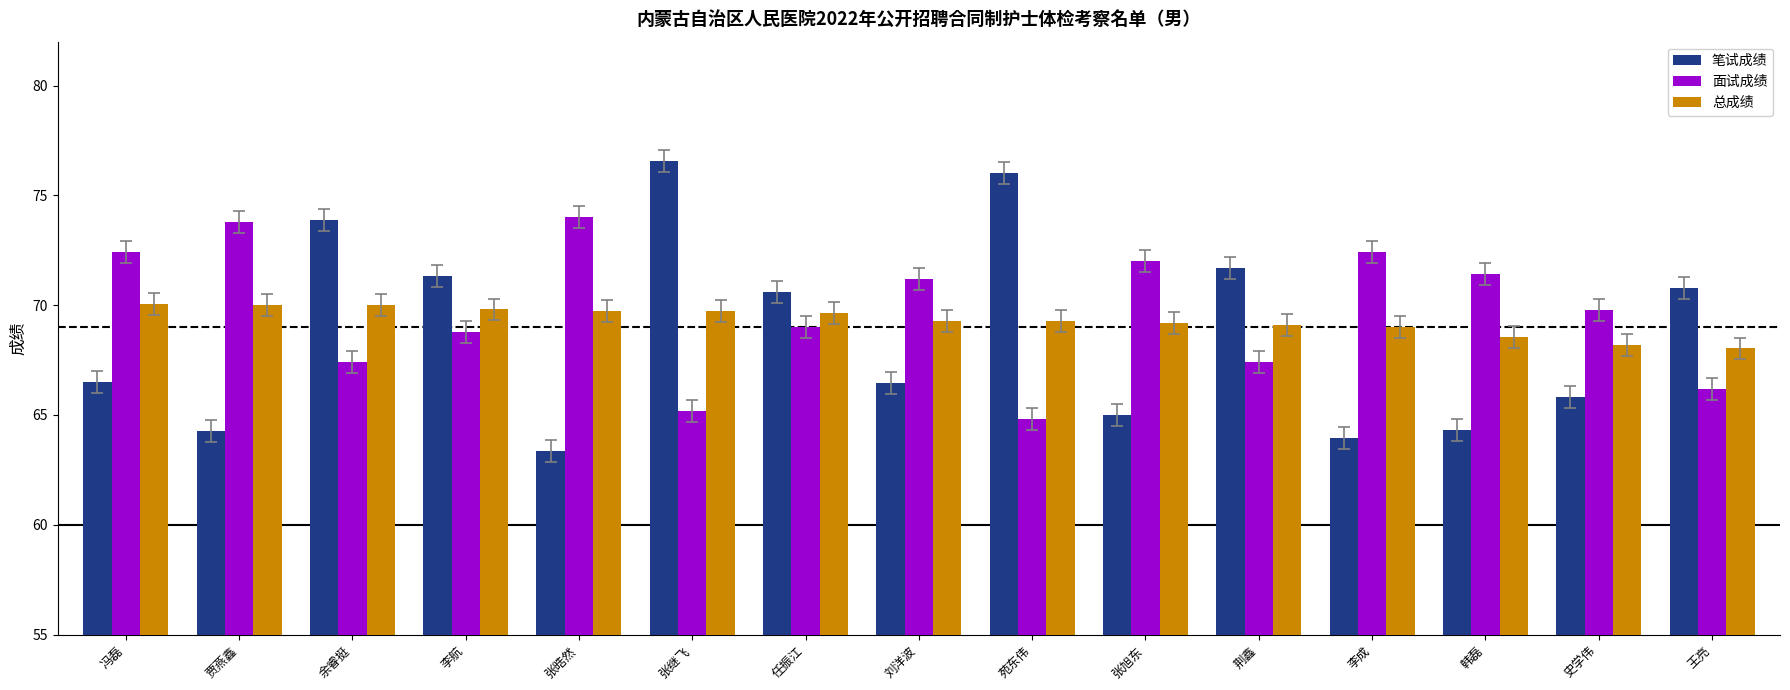

Are the bars horizontal?

No